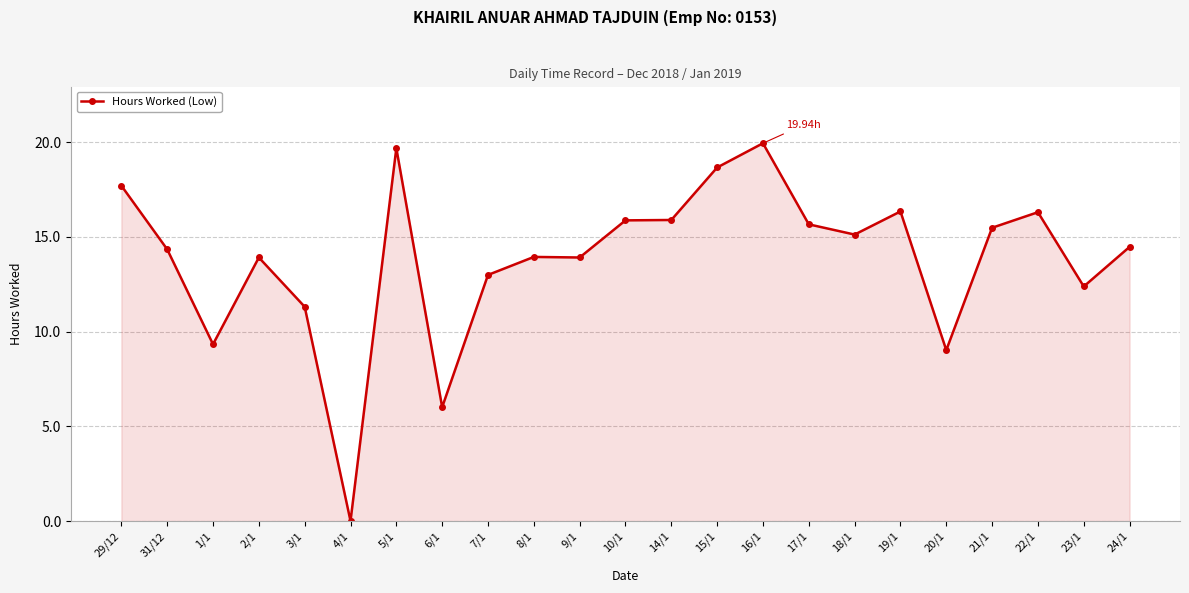

True or false: there are more than 0 points higher than both neighbors.

True